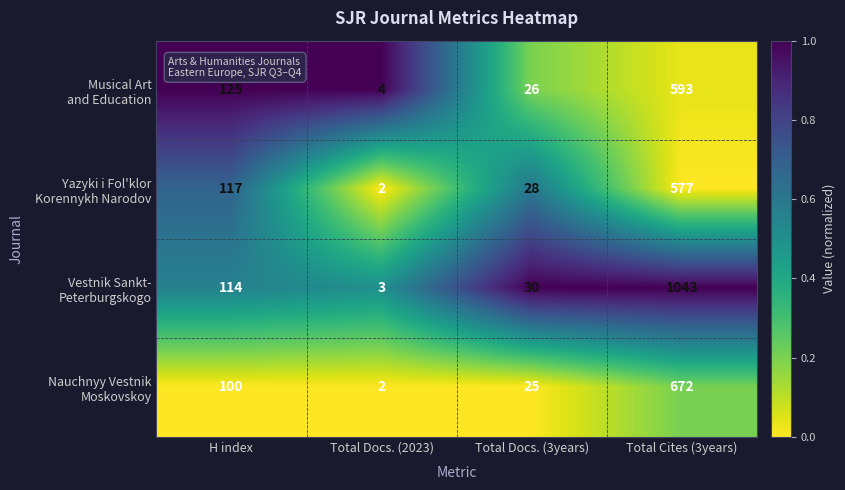

What is the spread (max minus min) of values at Total Cites (3years)?

466